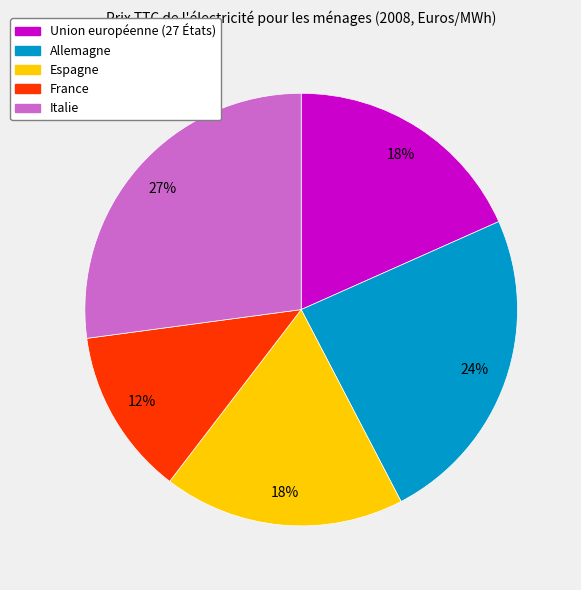

The Italie slice represents 27% of the pie. True or false?

True